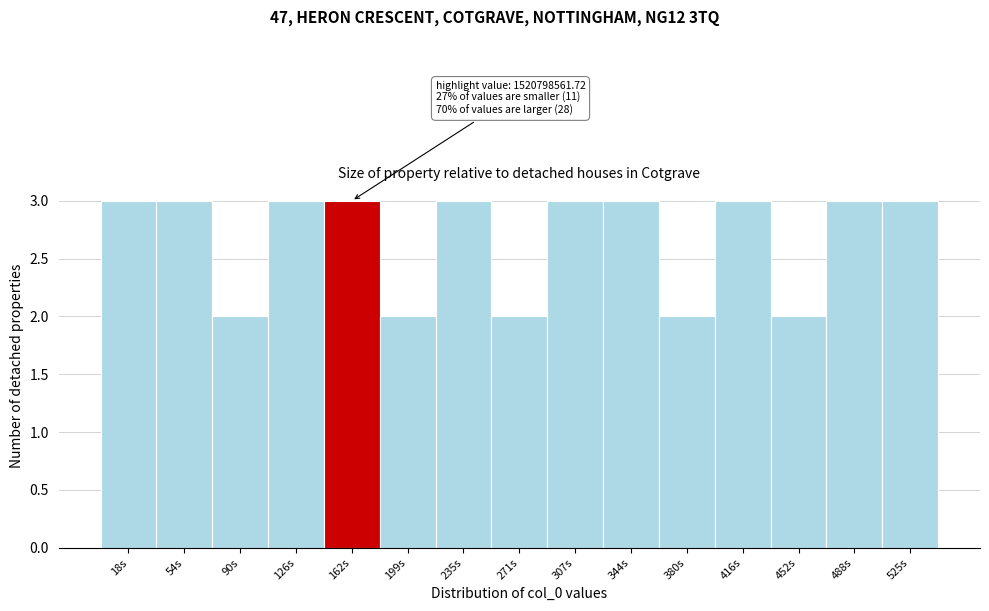

Reading left to right, extract all data points from this chart.

18s=3	54s=3	90s=2	126s=3	162s=3	199s=2	235s=3	271s=2	307s=3	344s=3	380s=2	416s=3	452s=2	488s=3	525s=3